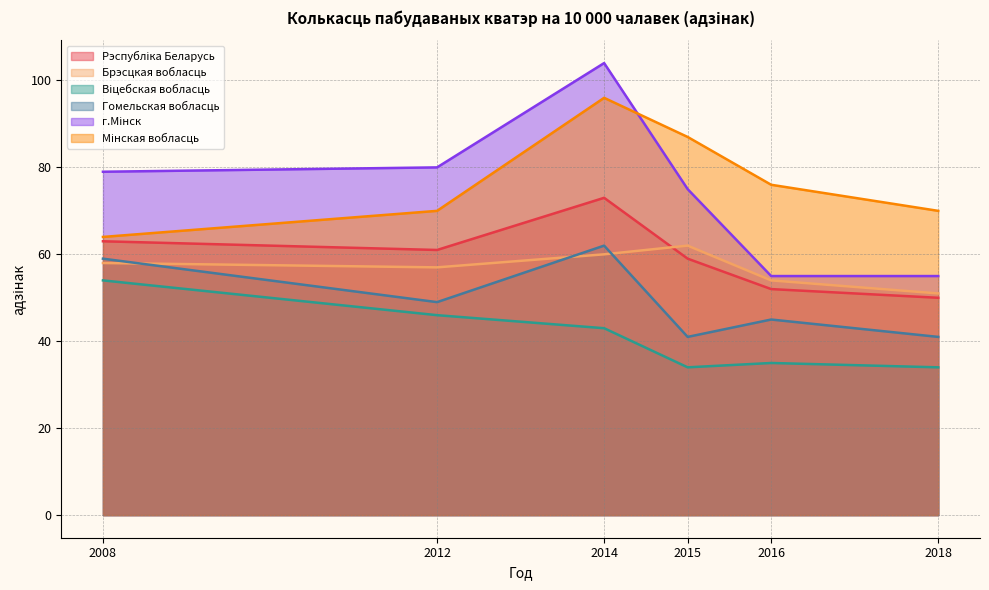

What is the label of the 5th point from the right?

2012